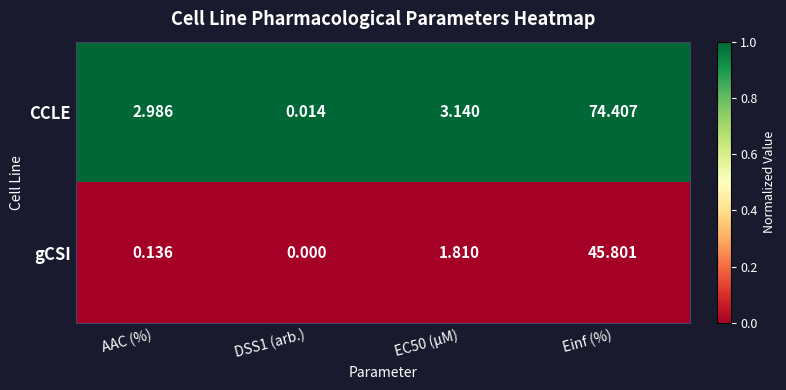

Which category has the highest value across all series?

Einf (%)